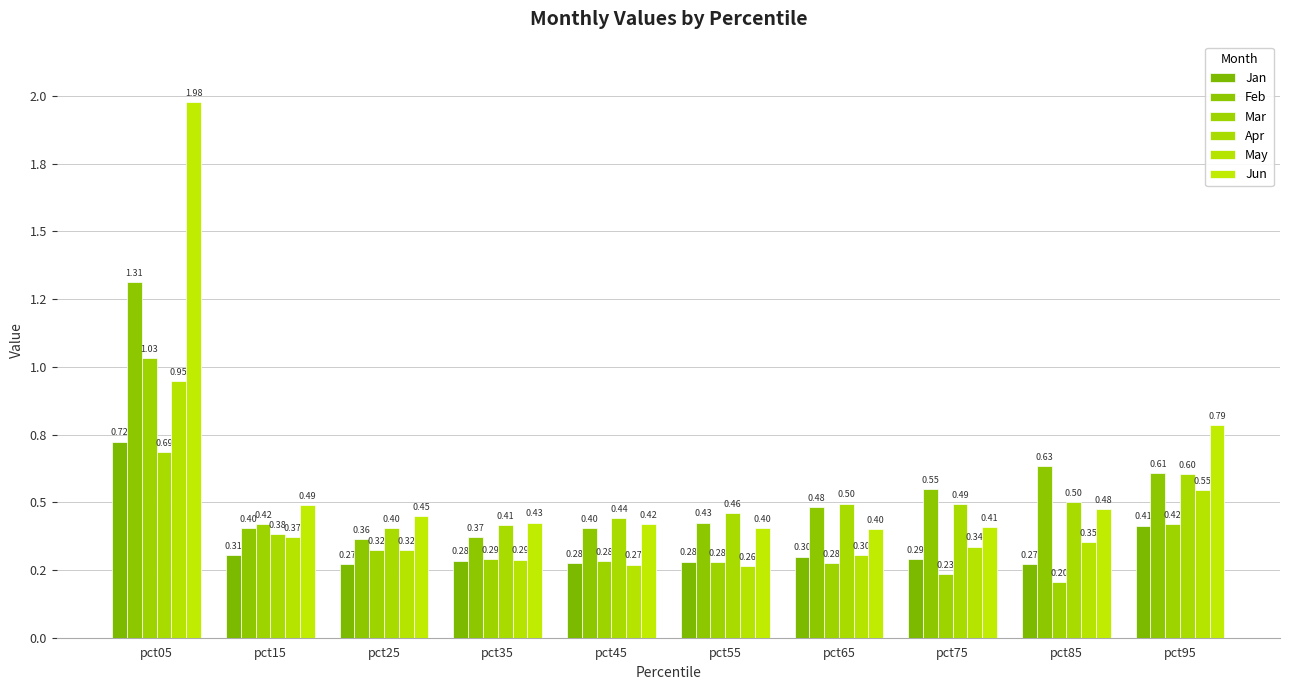

Does the chart contain stacked bars?

No